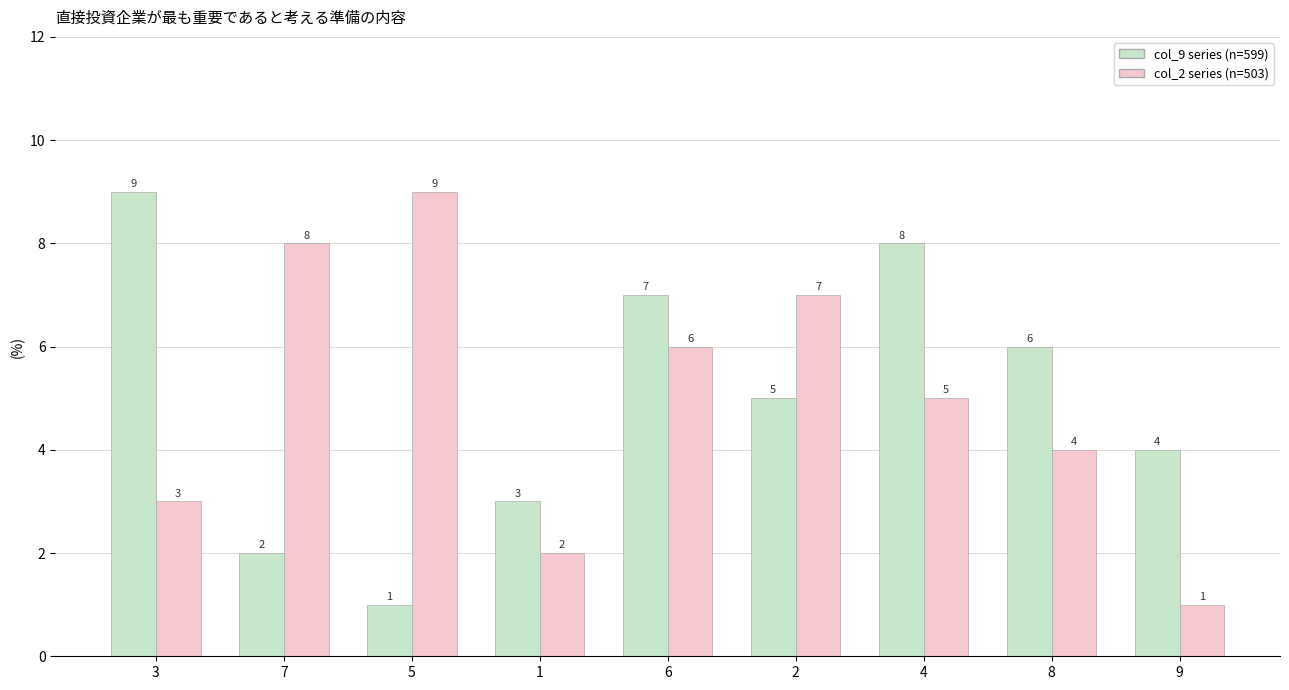

What is the greatest value displayed?

9